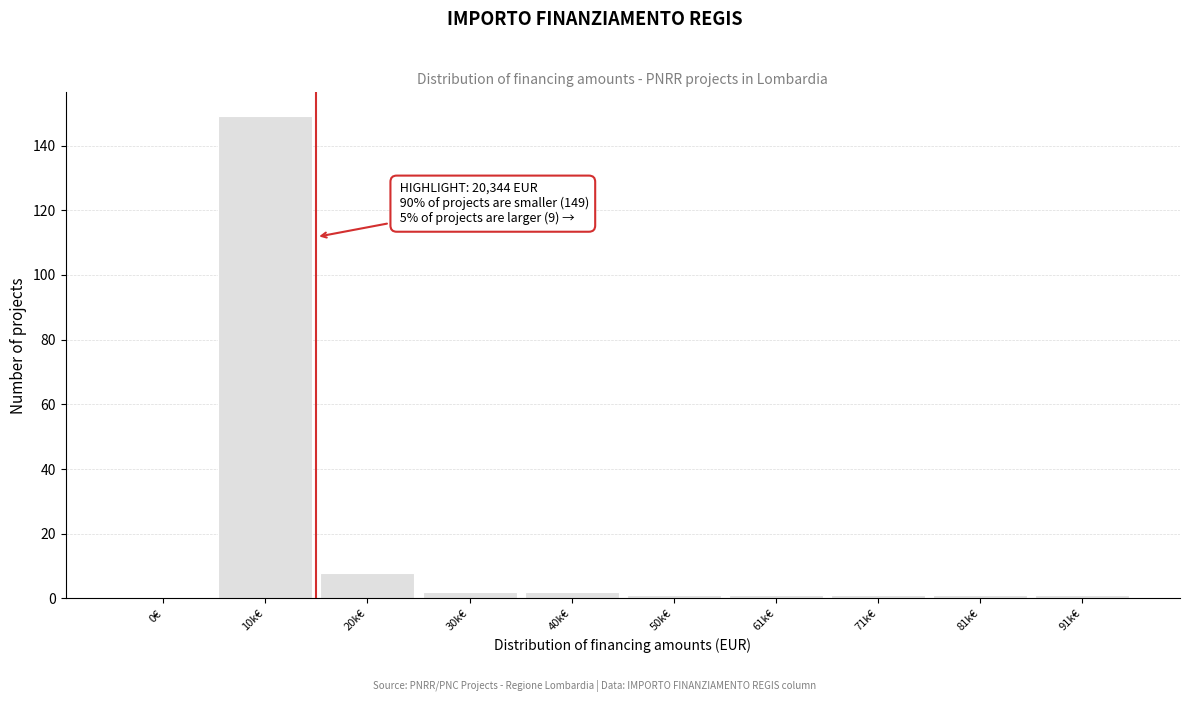

Reading left to right, list all the values displayed in this chart.

0€=0	10k€=149	20k€=8	30k€=2	40k€=2	50k€=1	61k€=1	71k€=1	81k€=1	91k€=1